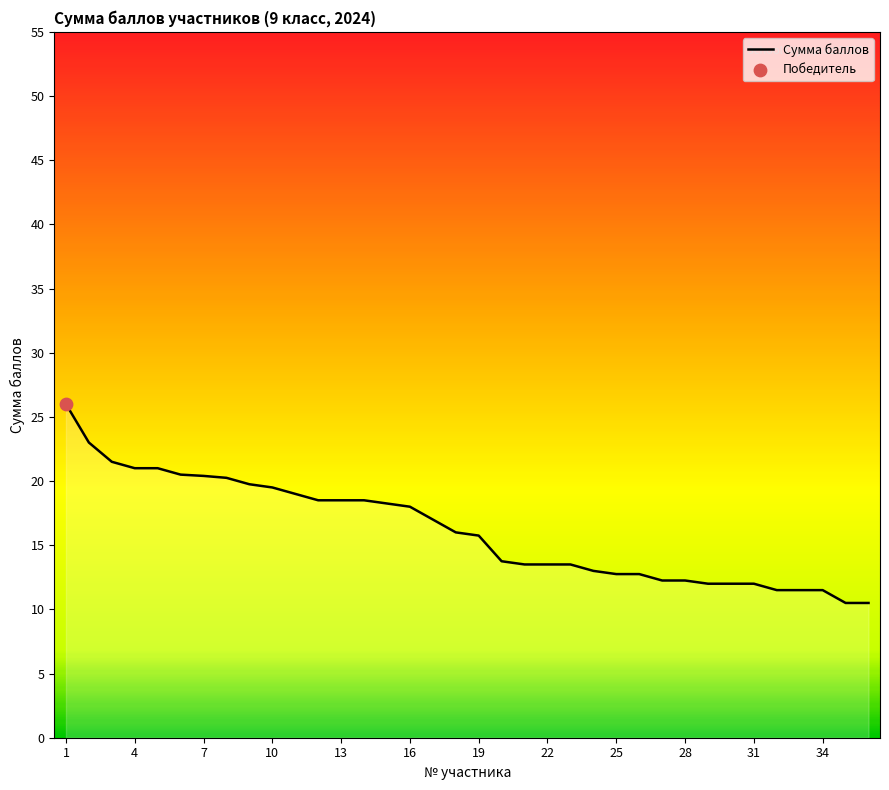

What is the maximum value shown in the chart?

26.0